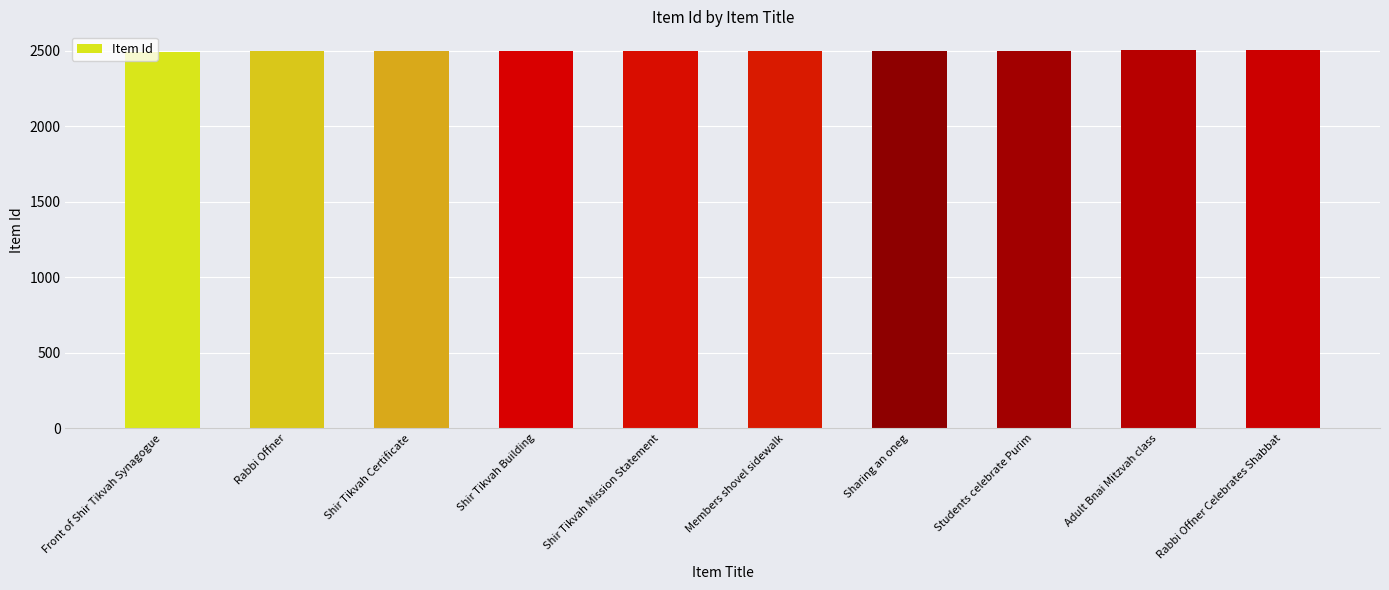

What is the value of the 8th bar from the left?

2501